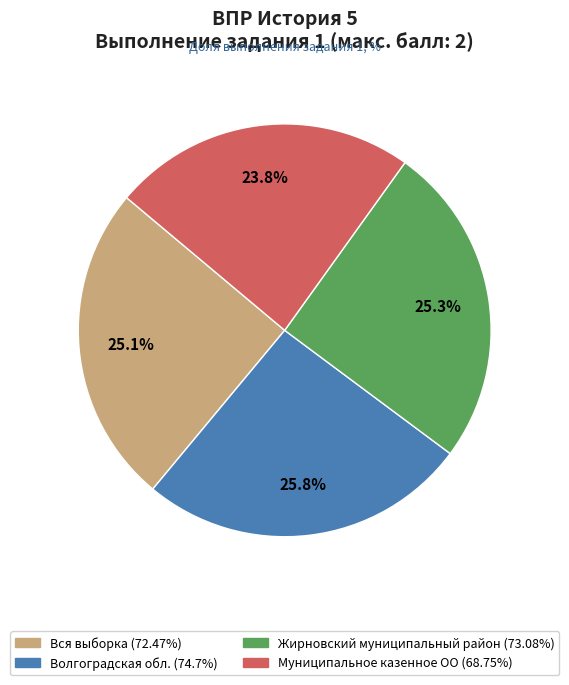

Between Вся выборка and Муниципальное казенное ОО, which is larger?

Вся выборка